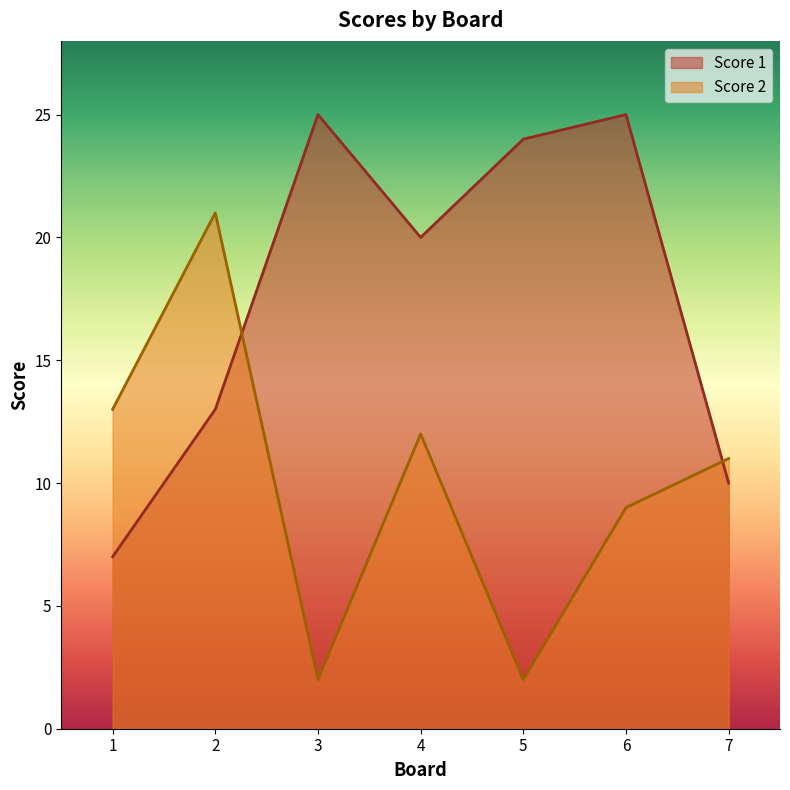

Is it true that Score 2 equals 1 at 3?

False